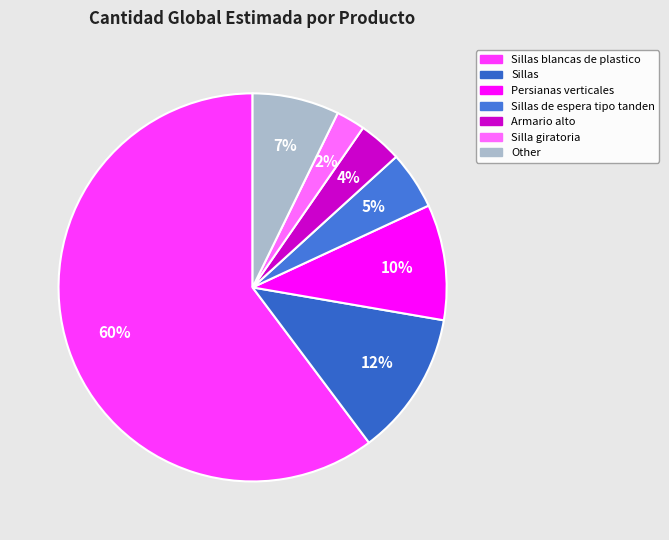

Is there a majority slice in this chart?

Yes